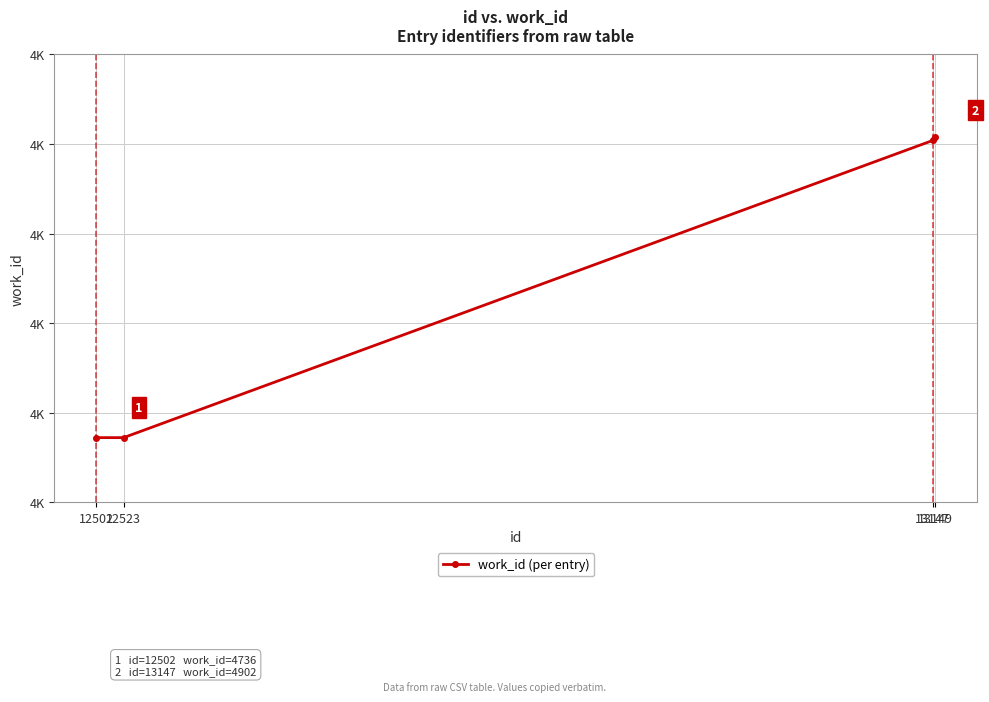

What is the difference between the maximum and minimum values?

168